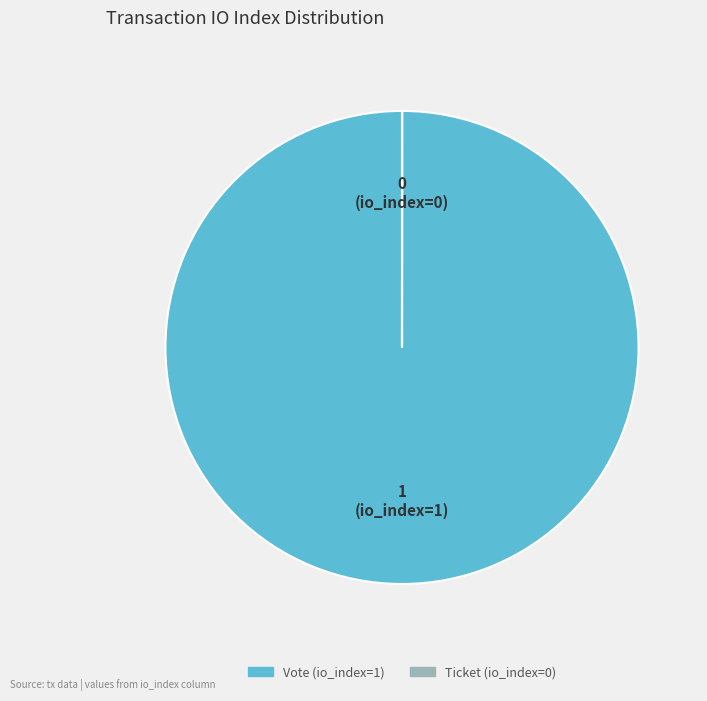

What is the largest slice in the pie chart?

Vote (io_index=1)